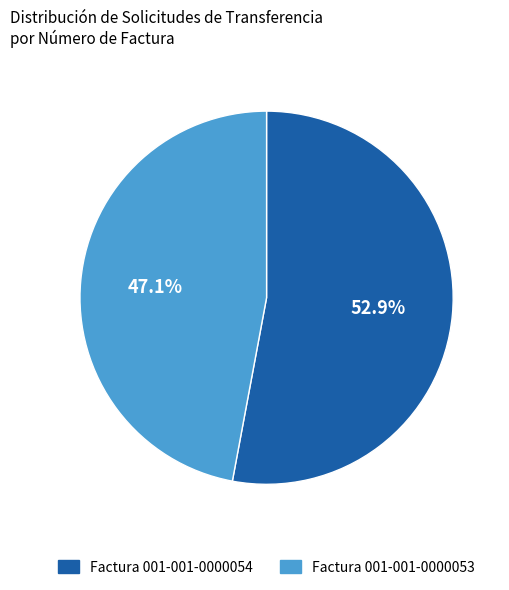

Is it true that Factura 001-001-0000053 is 47% of the pie?

True